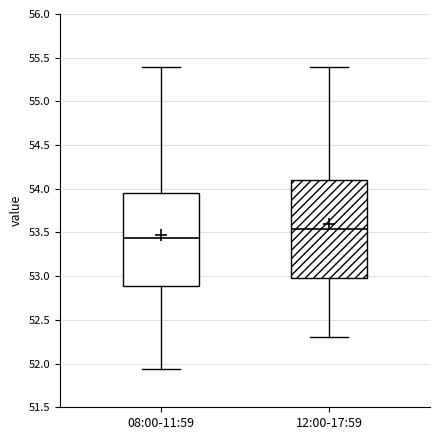

Where is the upper edge of the box for 08:00-11:59 on the y-axis? The values are not printed on the chart, so give them approximately, as read against the axis.

53.95